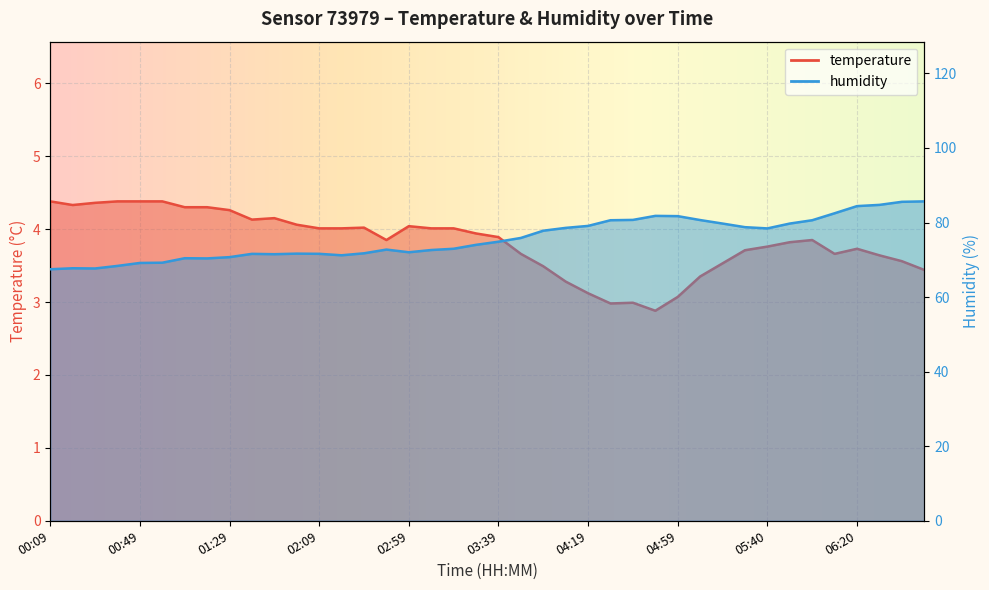

What is the difference between the second highest and second lowest values in the temperature series?

1.4